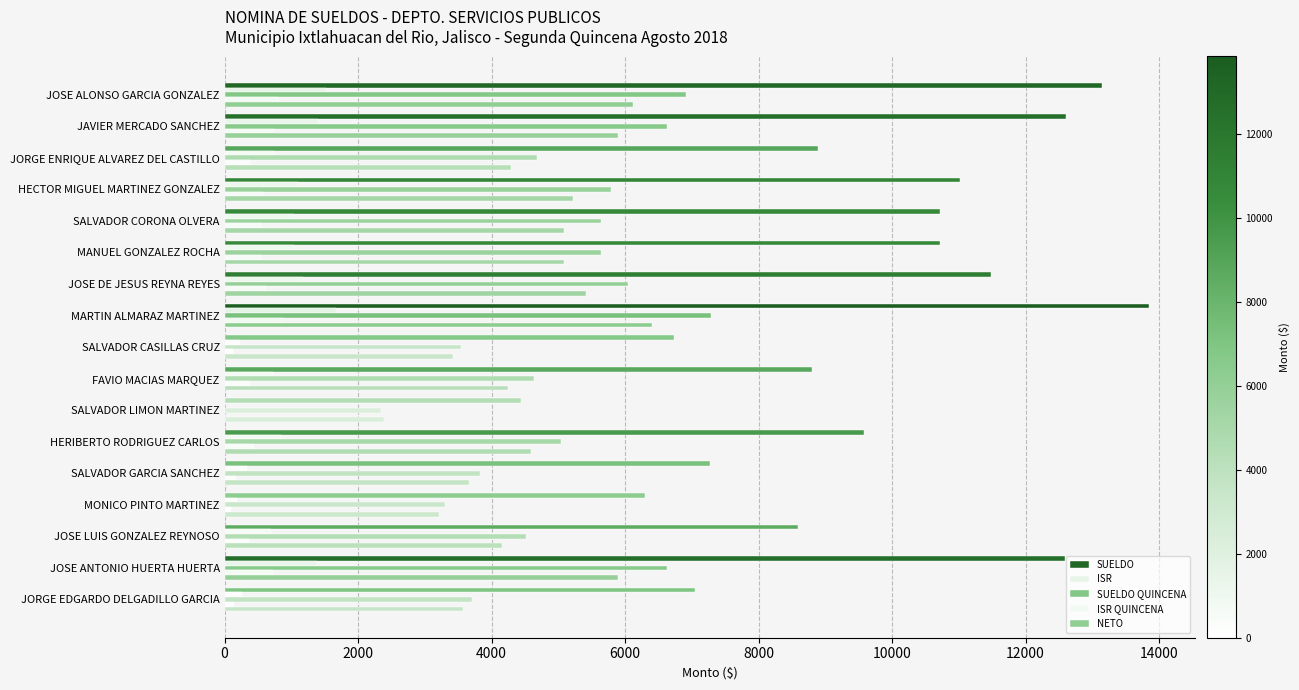

Reading left to right, transcribe all the data shown in this chart.

SUELDO: 13144.9	12600.0	8891.4	11014.0	10716.0	10714.2	11483.0	13849.0	6730.1	8807.4	4447.8	9584.4	7276.5	6291.6	8595.3	12596.6	7045.5
ISR: 1514.3	1397.9	734.9	1093.4	1040.0	1039.7	1177.4	1664.7	232.8	721.5	0.0	845.8	328.2	185.1	689.3	1377.0	267.1
SUELDO QUINCENA: 6913.8	6627.2	4676.6	5793.0	5636.3	5635.3	6039.7	7284.2	3539.8	4632.4	2339.4	5041.1	3827.2	3309.2	4520.9	6625.5	3705.7
ISR QUINCENA: 796.5	735.3	386.5	575.1	547.0	546.8	619.3	875.6	122.4	379.5	0.0	444.9	172.6	97.4	362.5	724.3	140.5
NETO: 6117.3	5891.0	4290.1	5217.9	5089.3	5088.5	5420.4	6408.6	3417.4	4253.0	2389.6	4596.2	3654.6	3211.8	4158.3	5901.2	3565.2